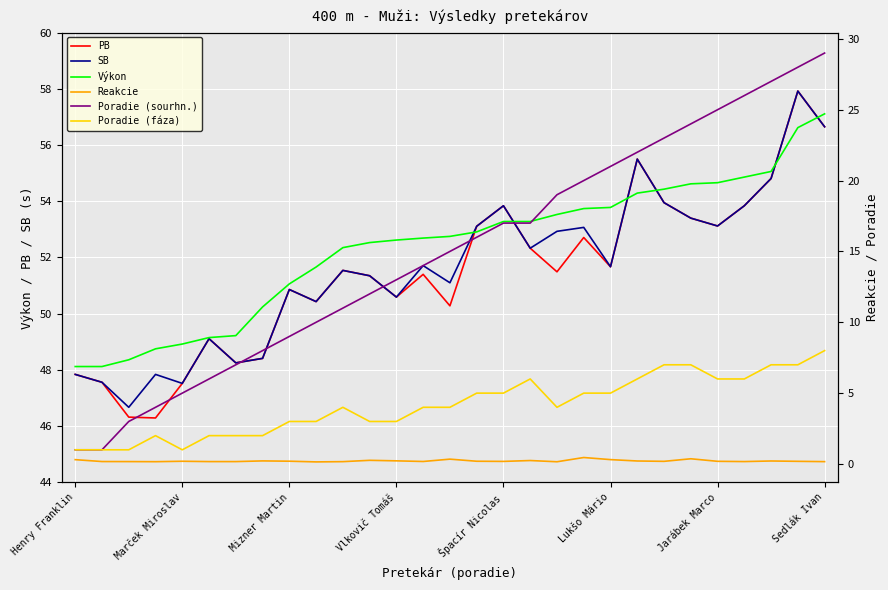

Which series has the largest total across all categories?

Výkon